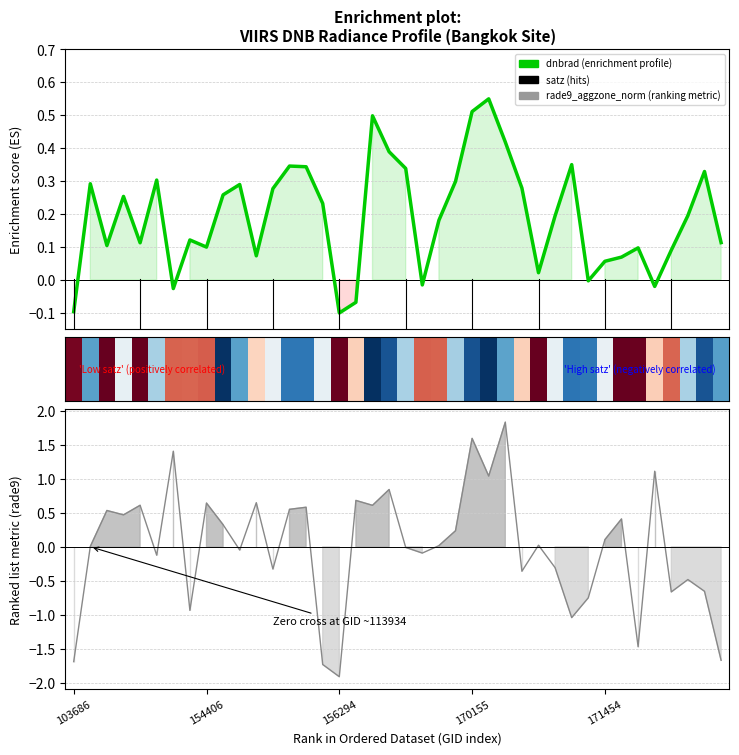

Which series has the largest total across all categories?

dnbrad